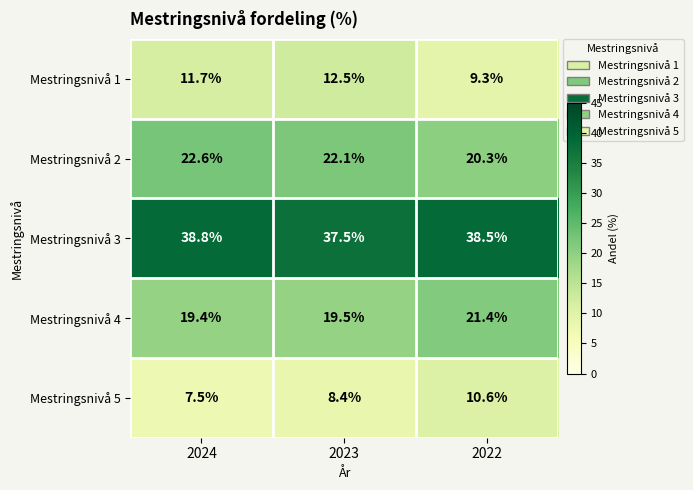

What is the maximum value shown in the chart?

38.8